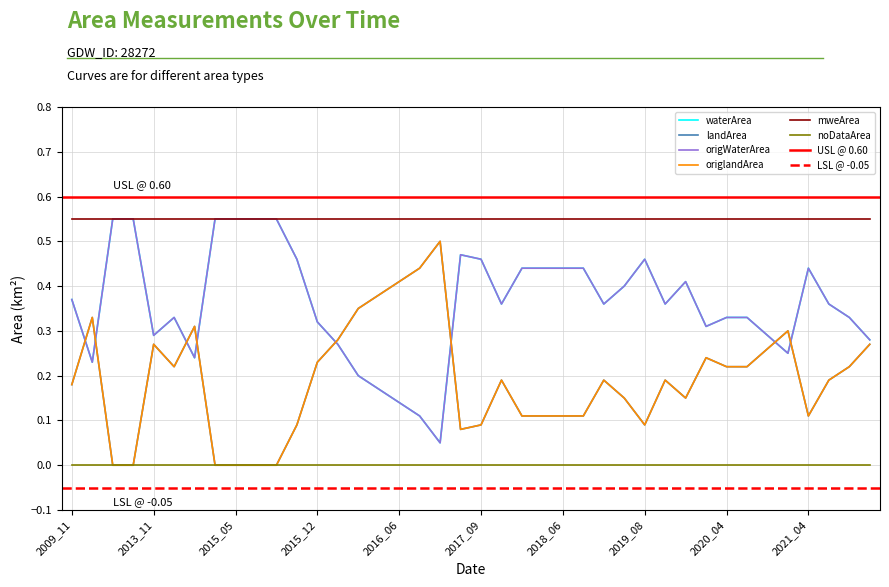

What is the sum of the origlandArea values at 2015_07 and 2018_04?

0.1